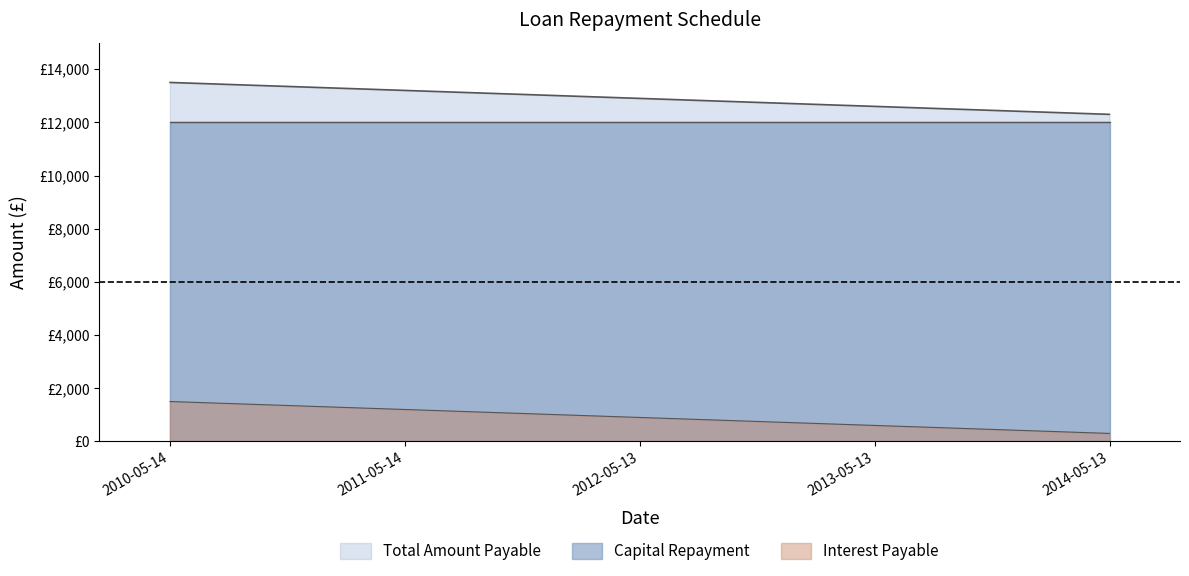

What are all the series names shown in the legend?

Total Amount Payable, Capital Repayment, Interest Payable